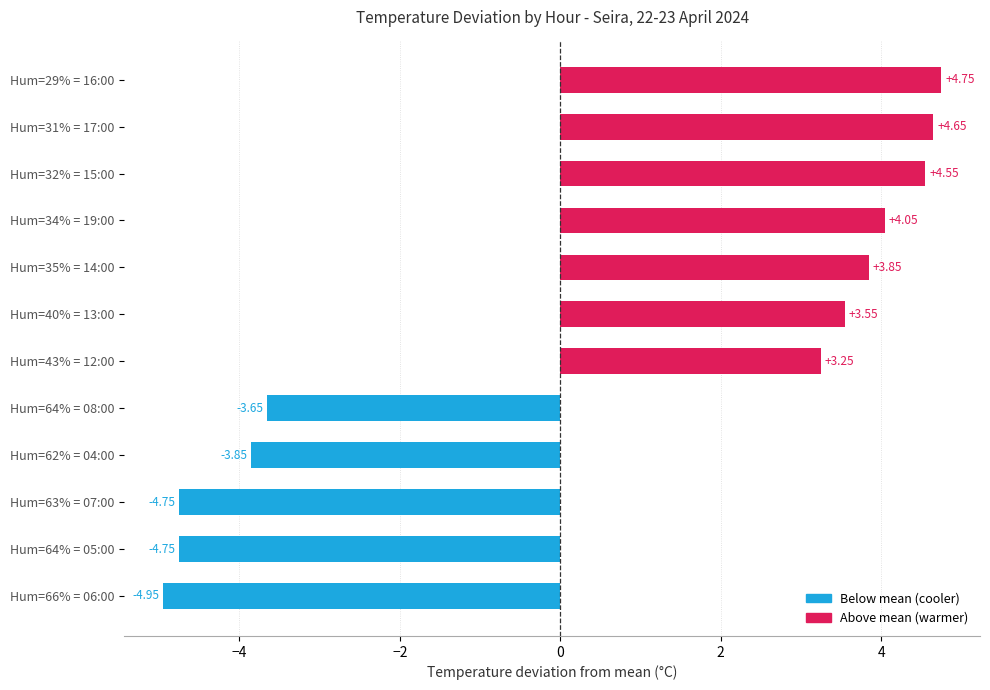

What is the difference between the second highest and minimum values?

9.6